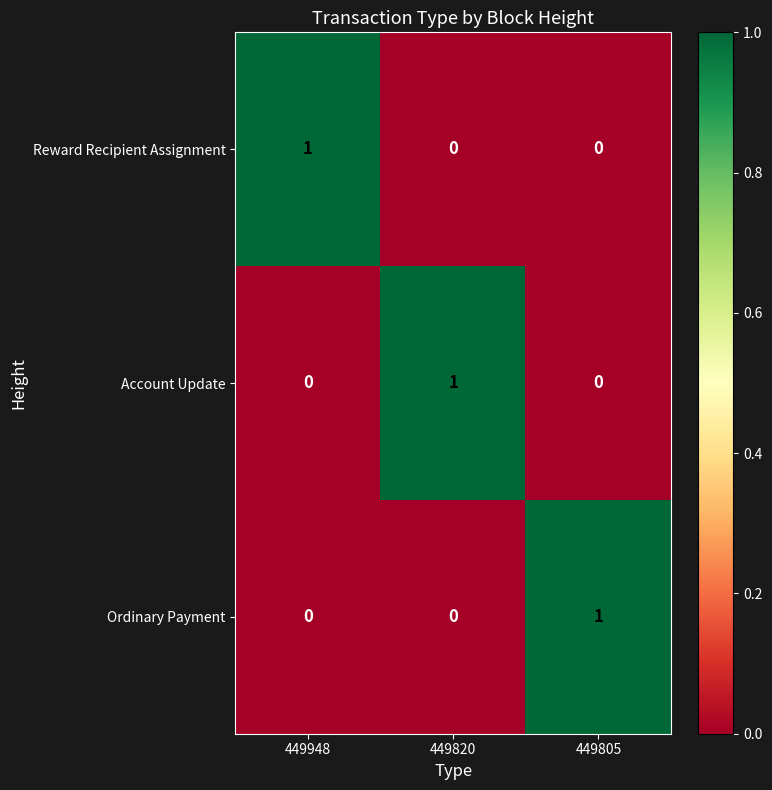

True or false: Ordinary Payment has a value of 0 at 449948.

True